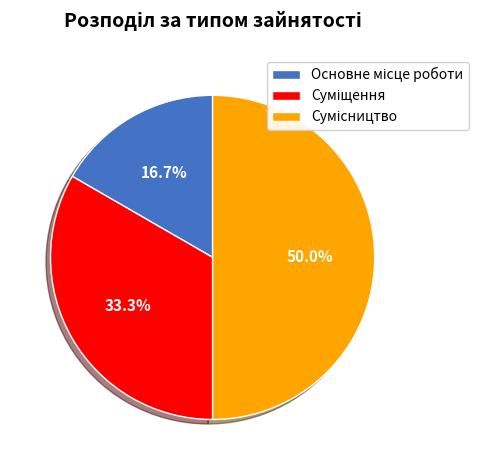

Which category has the biggest portion of the pie?

Сумісництво